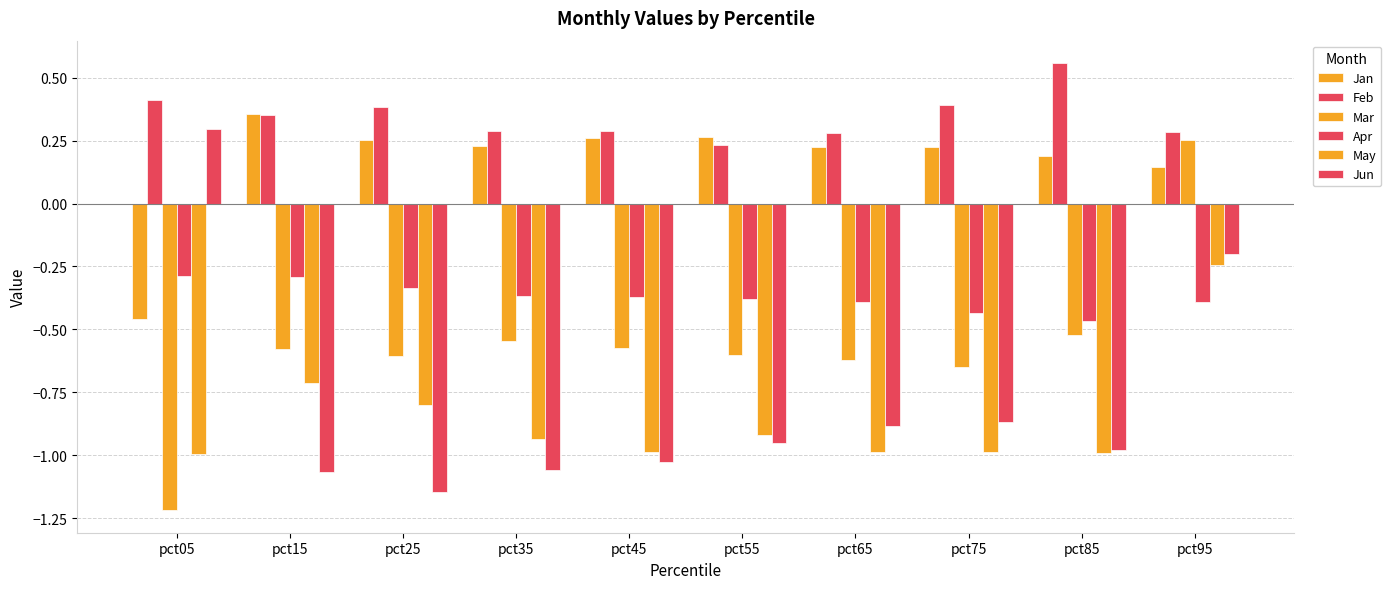

Does the chart contain any negative values?

Yes